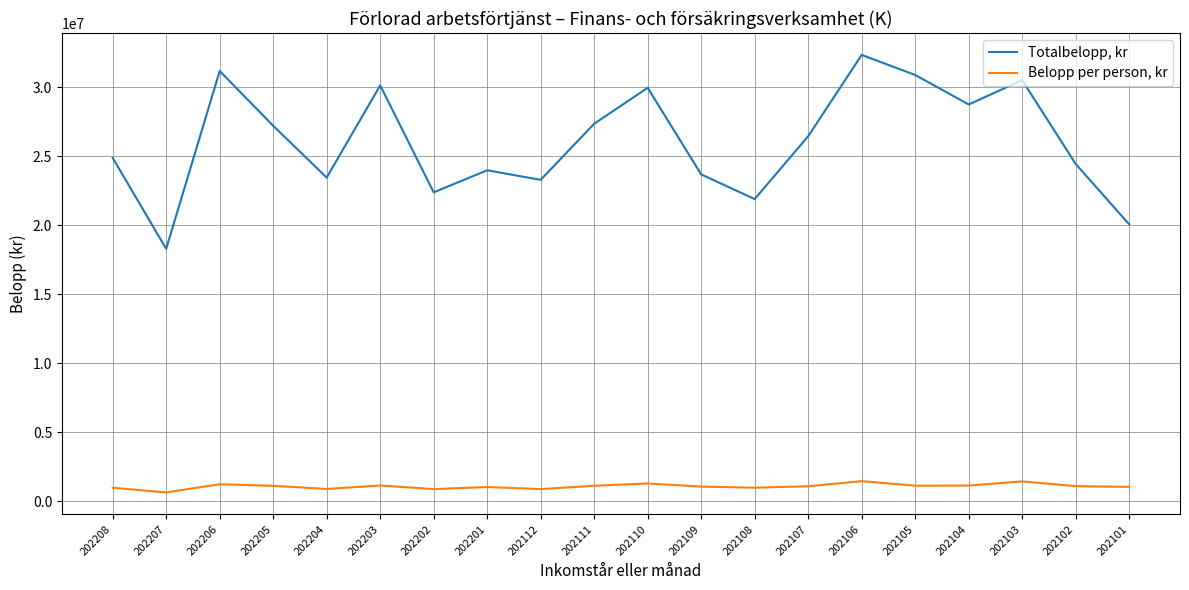

What is the sum of all Totalbelopp, kr values?

521150704.0